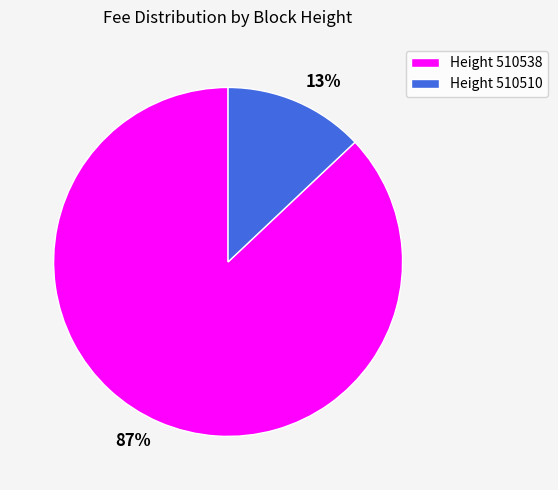

Is there any slice that represents more than half of the pie?

Yes